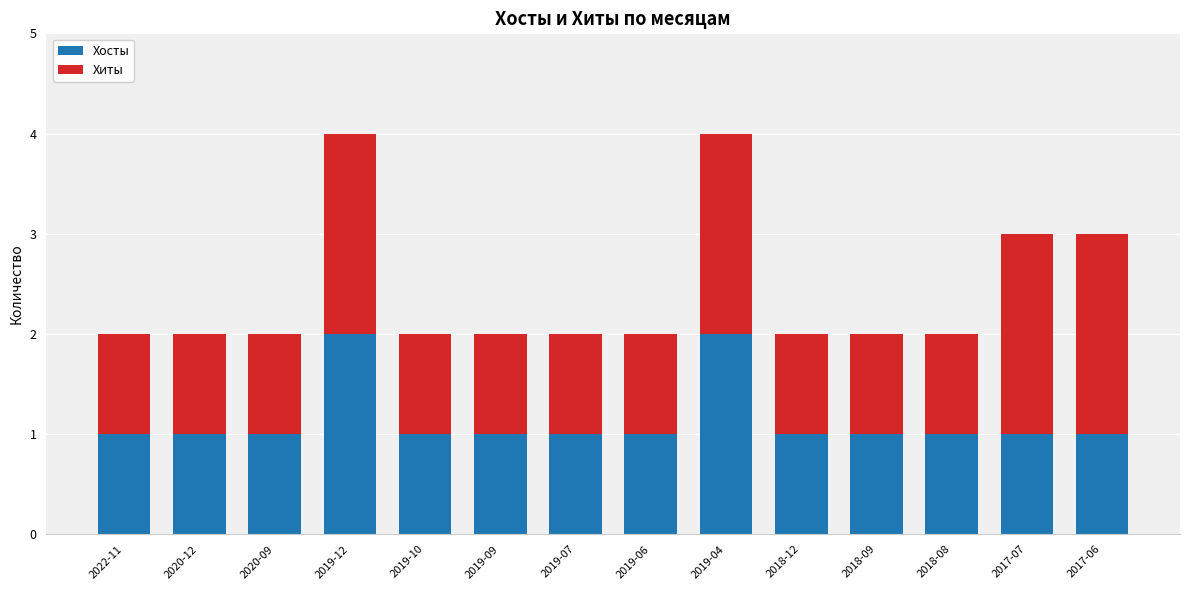

The Хосты series shows 1 at 2017-06. True or false?

True